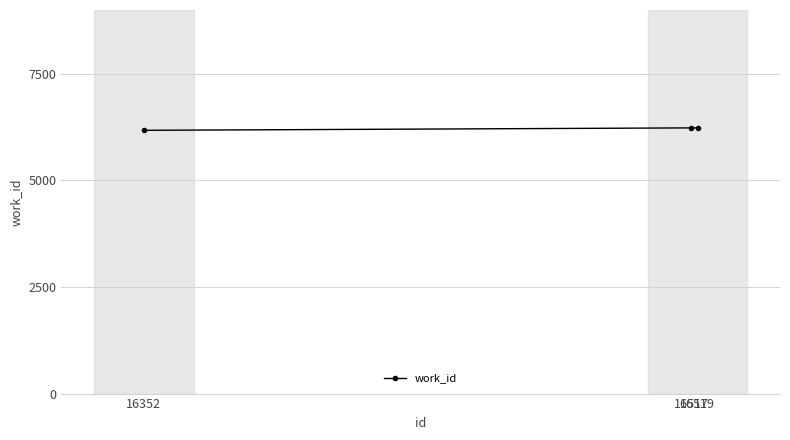

What is the average value?

6215